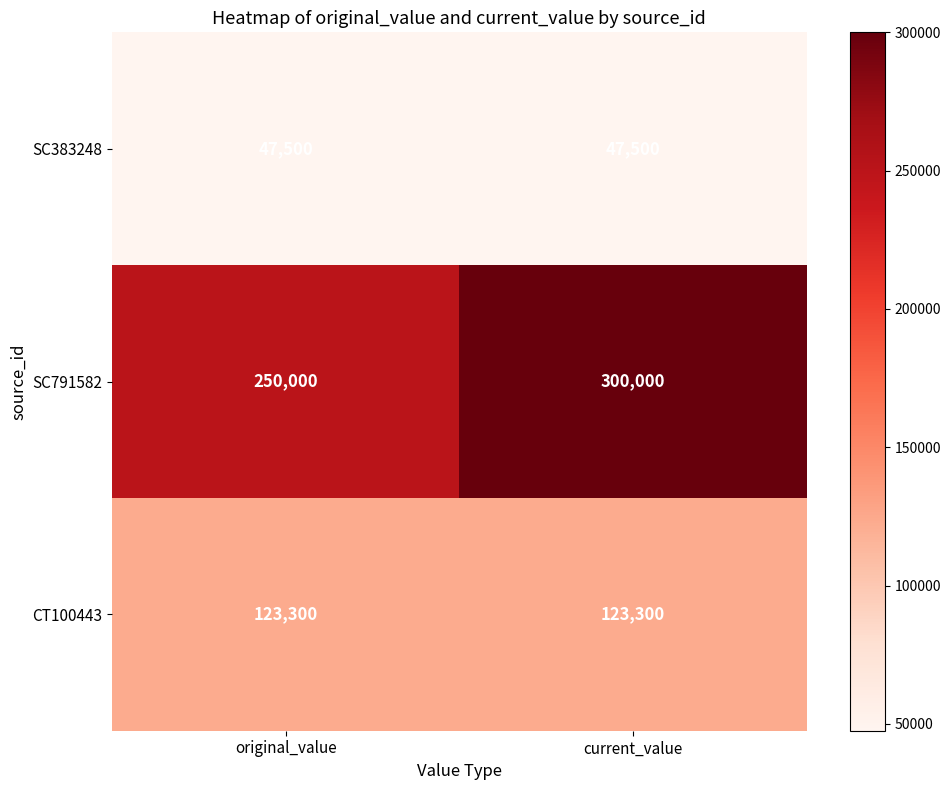

At original_value, list the series in order from smallest to largest.

SC383248, CT100443, SC791582